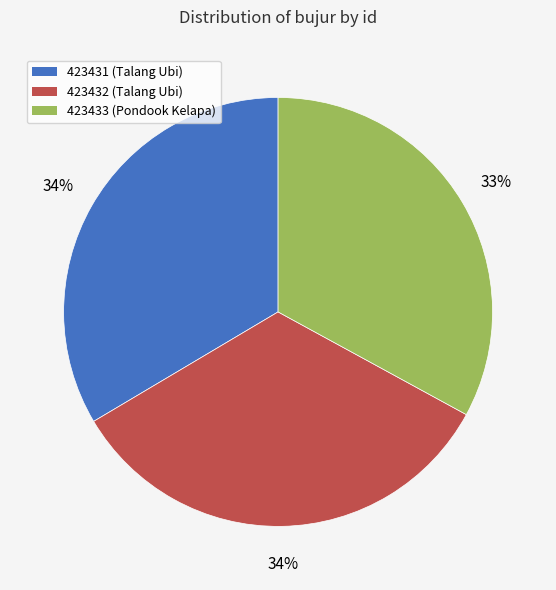

Combined, do 423433 (Pondook Kelapa) and 423432 (Talang Ubi) account for over 50%?

Yes